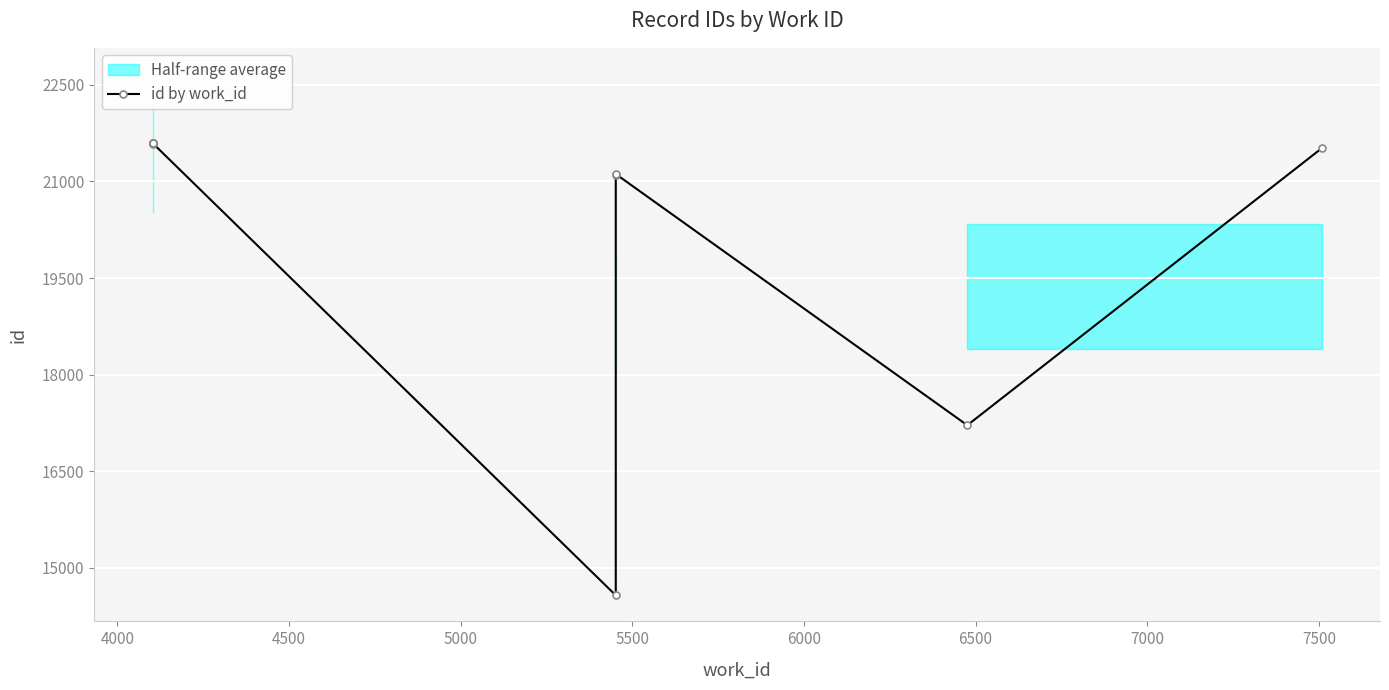

What is the value of the 1st point from the left?

21583